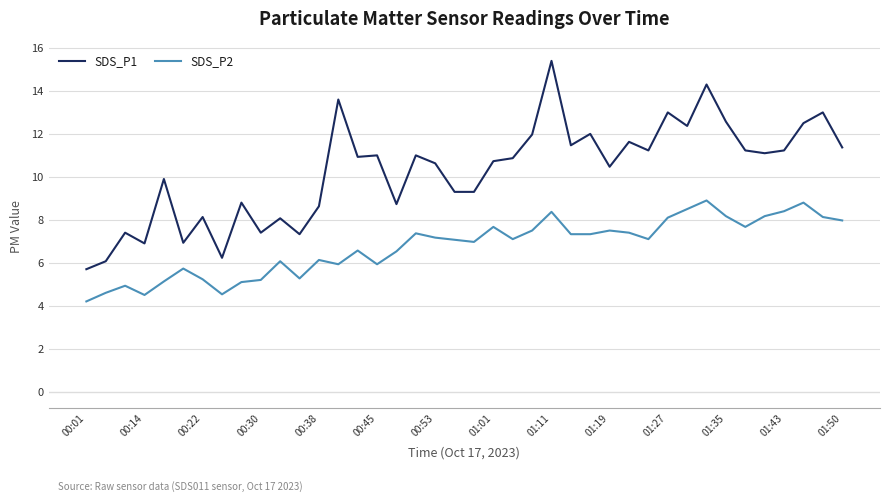

Which series has the largest total across all categories?

SDS_P1